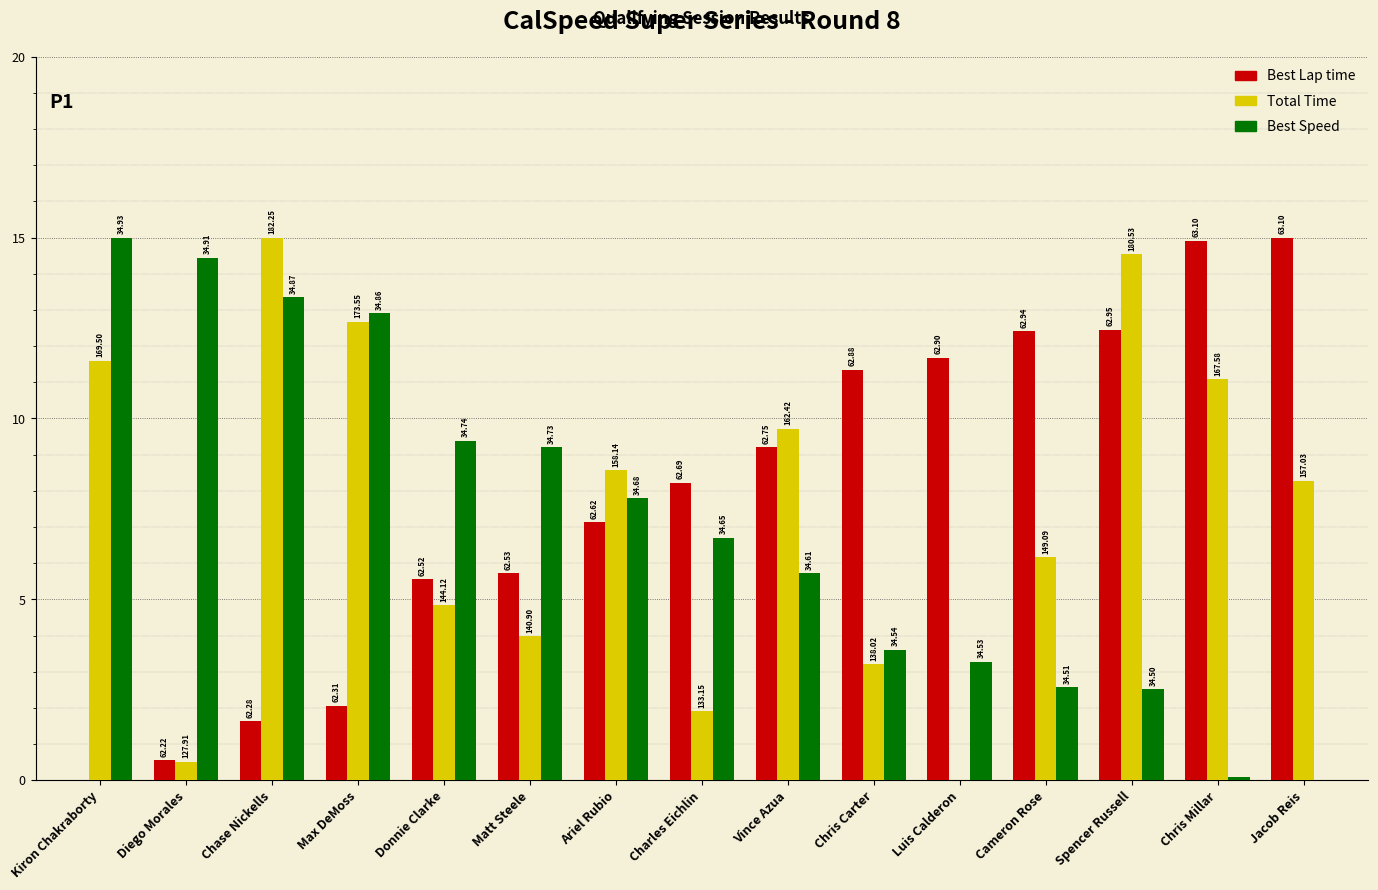

What is the sum of all Best Lap time values?

117.9